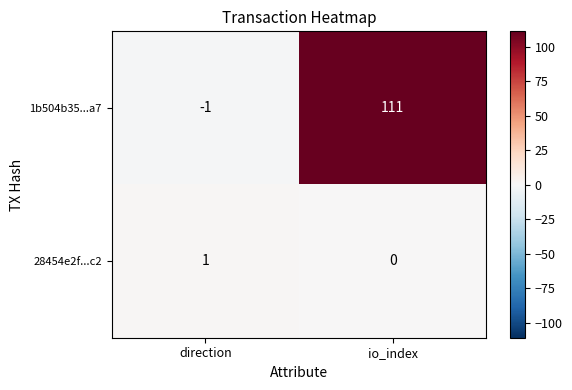

Which series has the widest spread of values?

1b504b35...a7